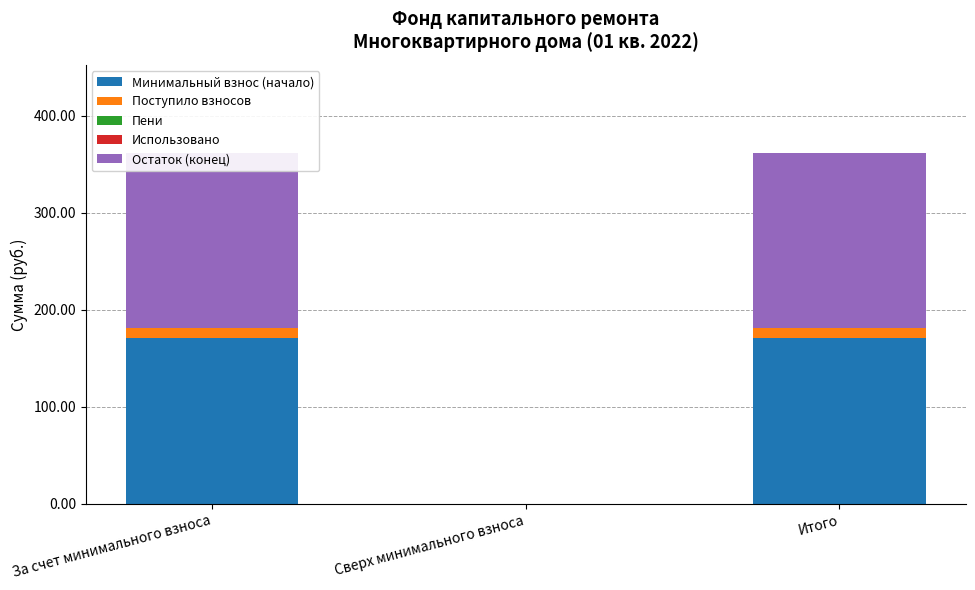

How many bars are there in total?

15